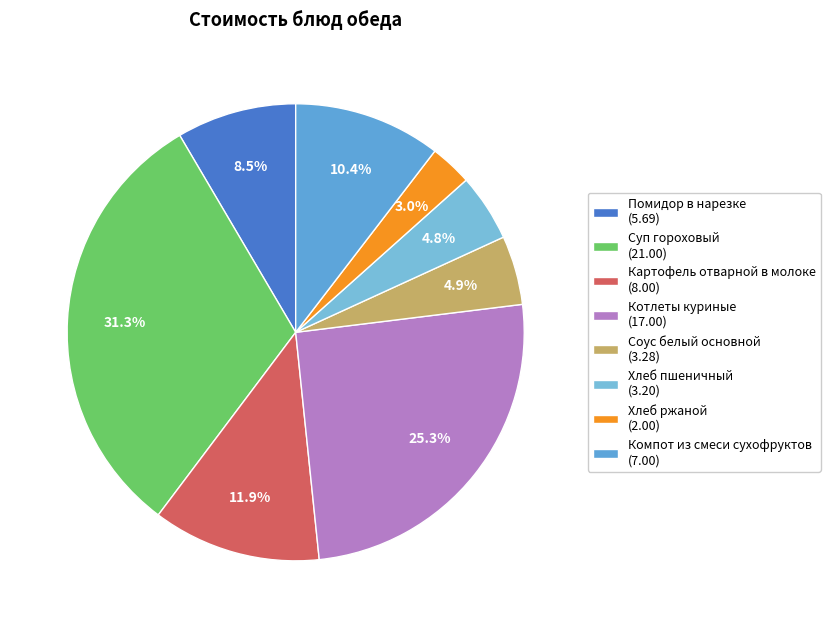

To the nearest percent, what is the difference between the Картофель отварной в молоке and Помидор в нарезке slice percentages?

3%